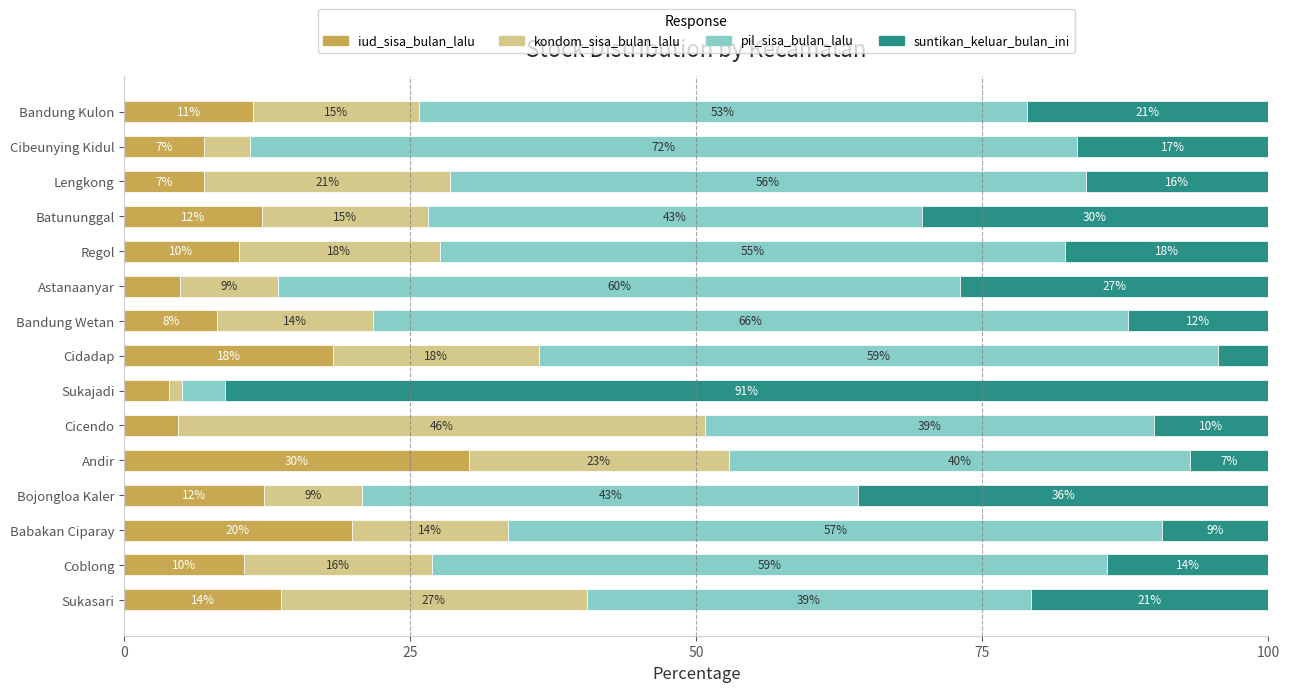

Which category has the highest value in the iud_sisa_bulan_lalu series?

Andir